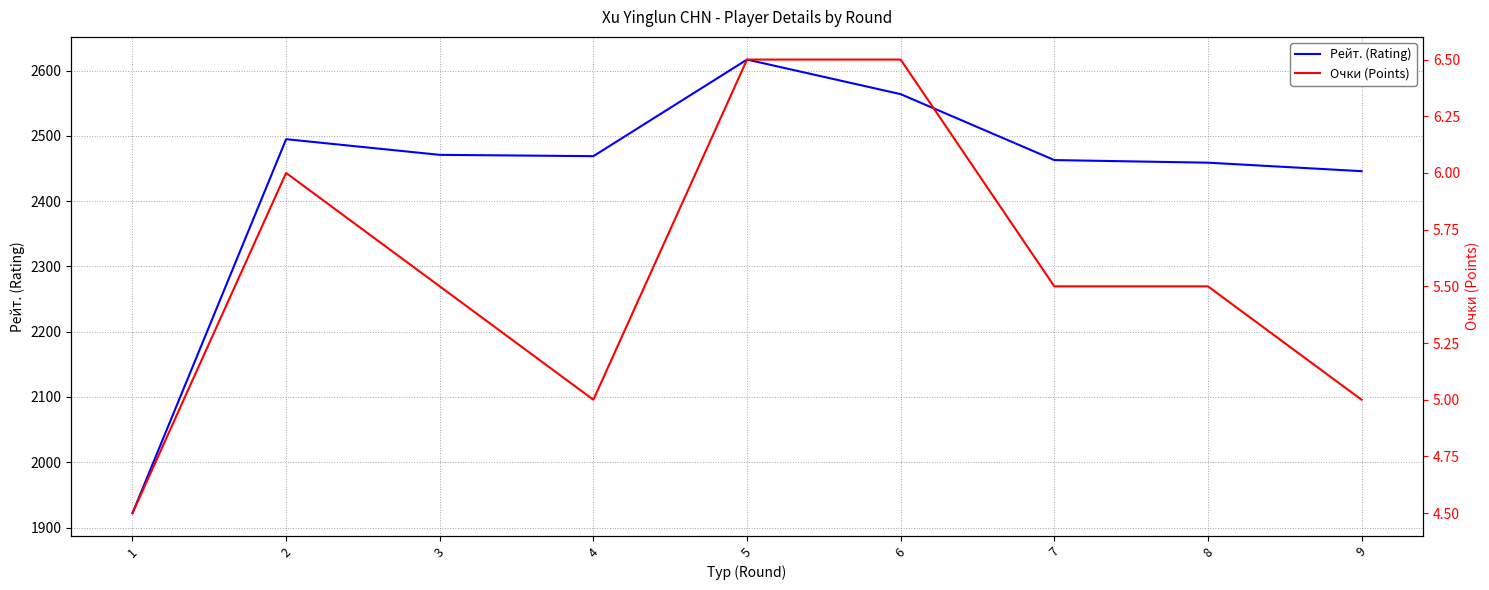

Reading left to right, extract all data points from this chart.

Рейт. (Rating): 1922.0	2495.0	2471.0	2469.0	2617.0	2564.0	2463.0	2459.0	2446.0
Очки (Points): 4.5	6.0	5.5	5.0	6.5	6.5	5.5	5.5	5.0